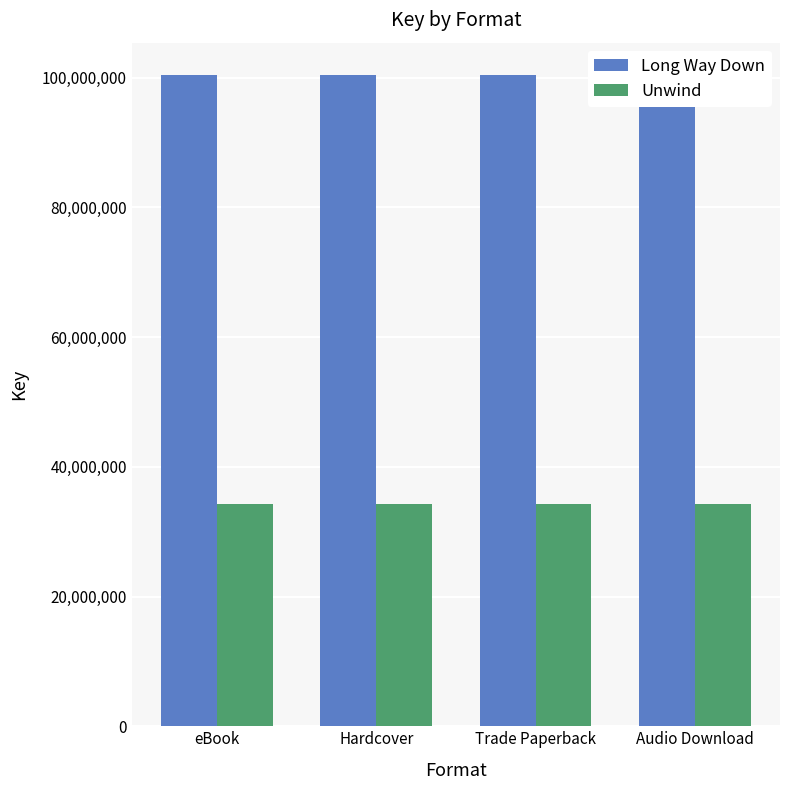

Reading right to left, list all the values displayed in this chart.

Long Way Down: Audio Download=100356512	Trade Paperback=100356512	Hardcover=100356512	eBook=100356512
Unwind: Audio Download=34293211	Trade Paperback=34293211	Hardcover=34293211	eBook=34293211